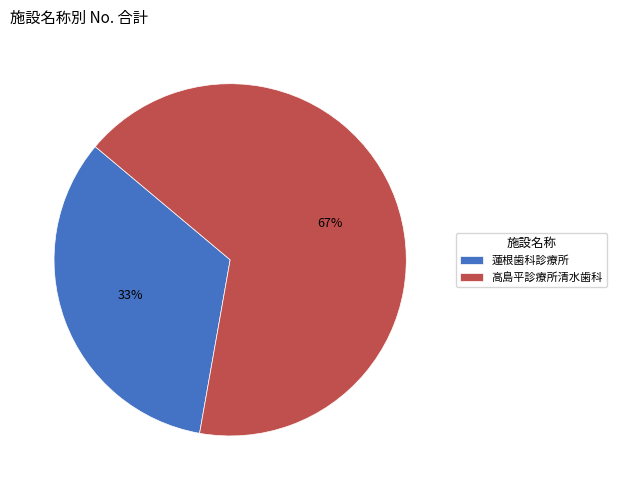

How many slices are in this pie chart?

2